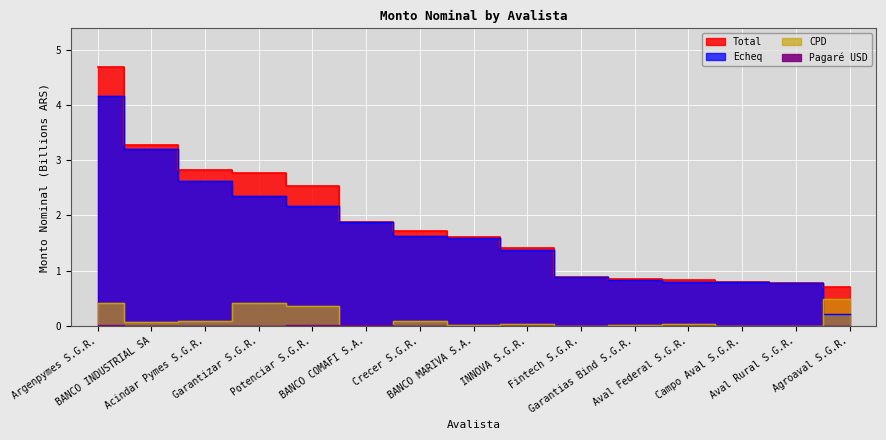

Reading left to right, transcribe all the data shown in this chart.

Total: 4.7	3.3	2.8	2.8	2.5	1.9	1.7	1.6	1.4	0.9	0.9	0.8	0.8	0.8	0.7
Echeq: 4.2	3.2	2.6	2.4	2.2	1.9	1.6	1.6	1.4	0.9	0.8	0.8	0.8	0.8	0.2
CPD: 0.4	0.1	0.1	0.4	0.4	0.0	0.1	0.0	0.0	0.0	0.0	0.0	0.0	0.0	0.5
Pagare USD: 0.0	0.0	0.0	0.0	0.0	0.0	0.0	0.0	0.0	0.0	0.0	0.0	0.0	0.0	0.0